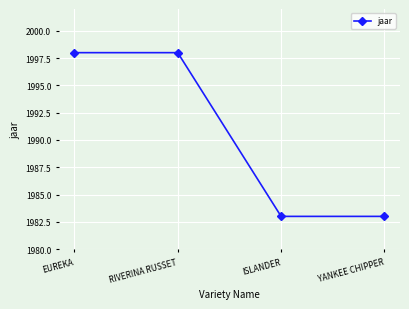

Reading left to right, what are all the values shown in this chart?

EUREKA=1998	RIVERINA RUSSET=1998	ISLANDER=1983	YANKEE CHIPPER=1983